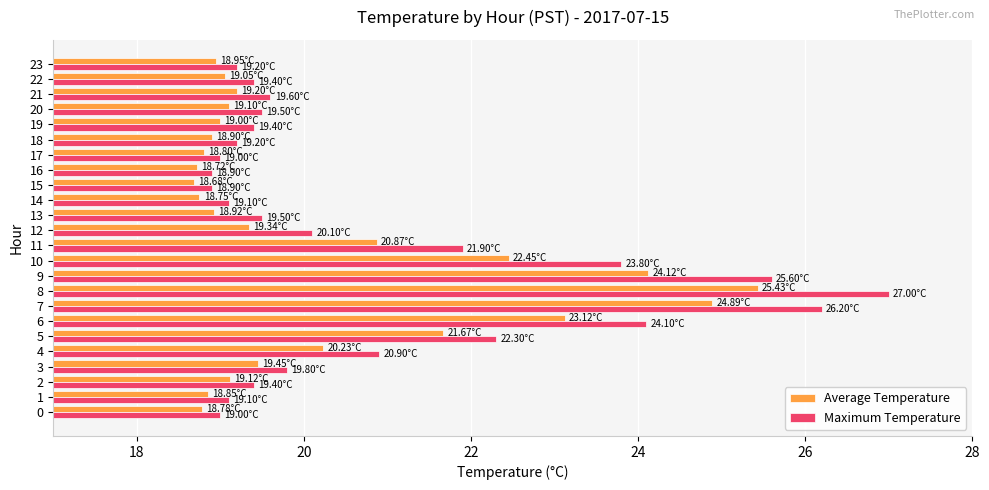

What is the spread (max minus min) of values at 21?

0.4